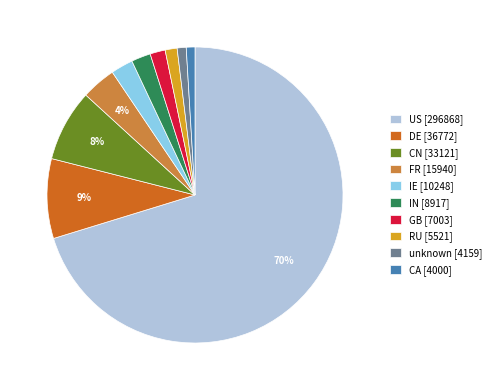

Does any single category account for the majority?

Yes